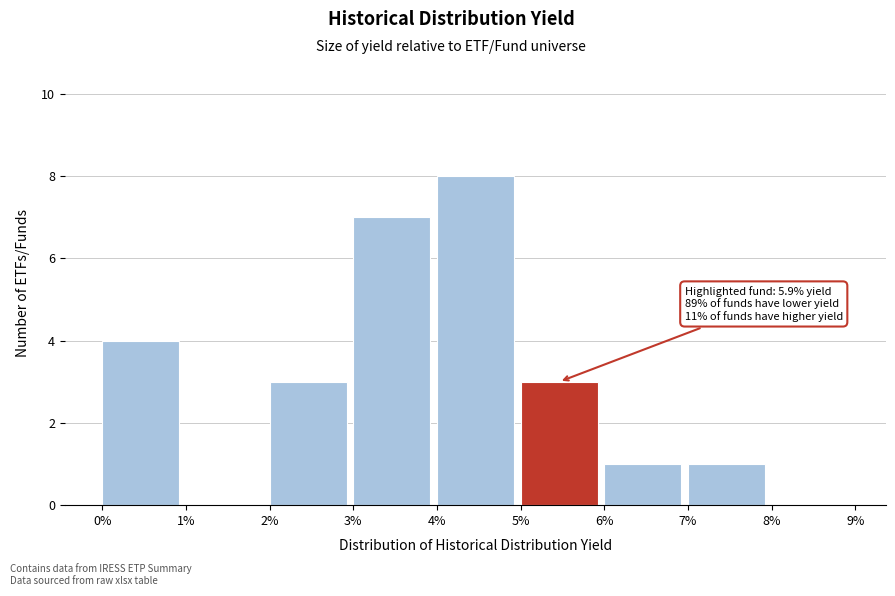

Reading left to right, list all the values displayed in this chart.

0%=4	1%=0	2%=3	3%=7	4%=8	5%=3	6%=1	7%=1	8%=0